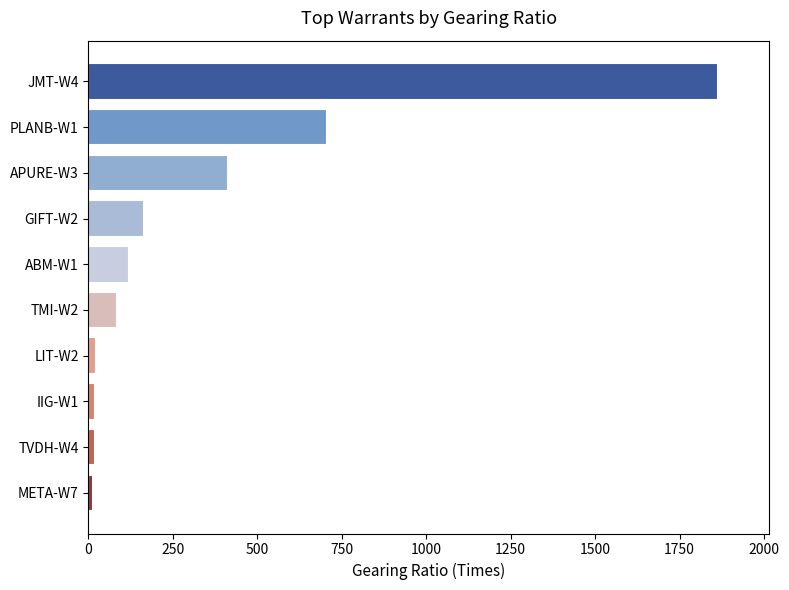

At which label is the value closest to 938?

PLANB-W1